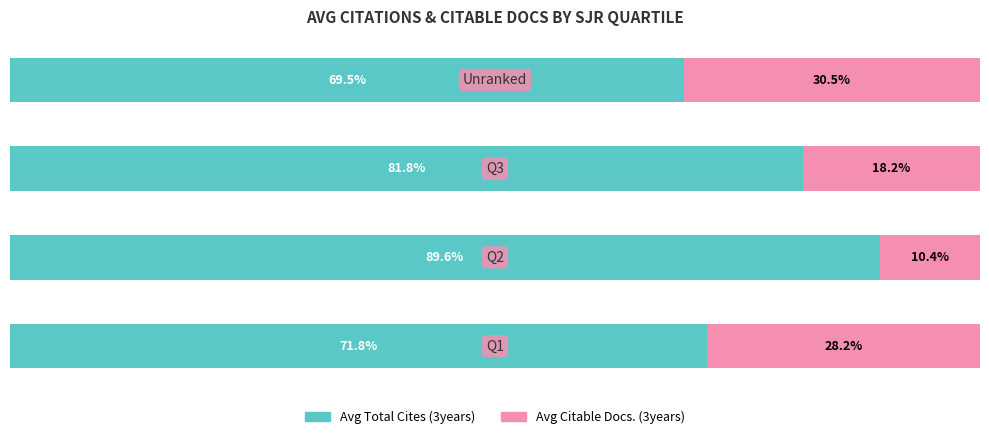

Where is Avg Total Cites (3years) nearest to the value 79?

2